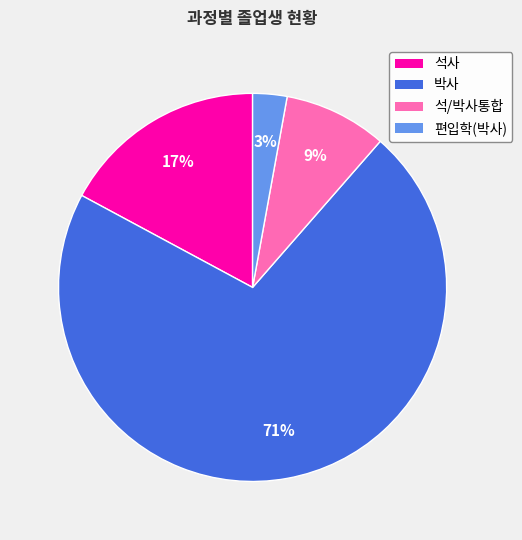

To the nearest percent, what portion does 석/박사통합 represent?

9%